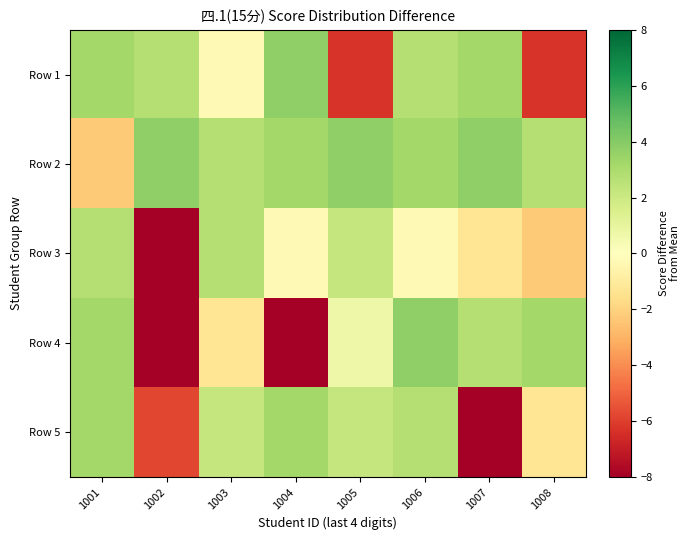

Reading left to right, transcribe all the data shown in this chart.

Row 1: 1001=3.2	1002=2.7	1003=-0.3	1004=3.7	1005=-6.3	1006=2.7	1007=3.2	1008=-6.3
Row 2: 1001=-2.3	1002=3.7	1003=2.7	1004=3.2	1005=3.7	1006=3.2	1007=3.7	1008=2.7
Row 3: 1001=2.7	1002=-11.3	1003=2.7	1004=-0.3	1005=2.2	1006=-0.3	1007=-1.3	1008=-2.3
Row 4: 1001=3.2	1002=-11.3	1003=-1.3	1004=-11.3	1005=0.7	1006=3.7	1007=2.7	1008=3.2
Row 5: 1001=3.2	1002=-5.8	1003=2.2	1004=3.2	1005=2.2	1006=2.7	1007=-11.3	1008=-1.3